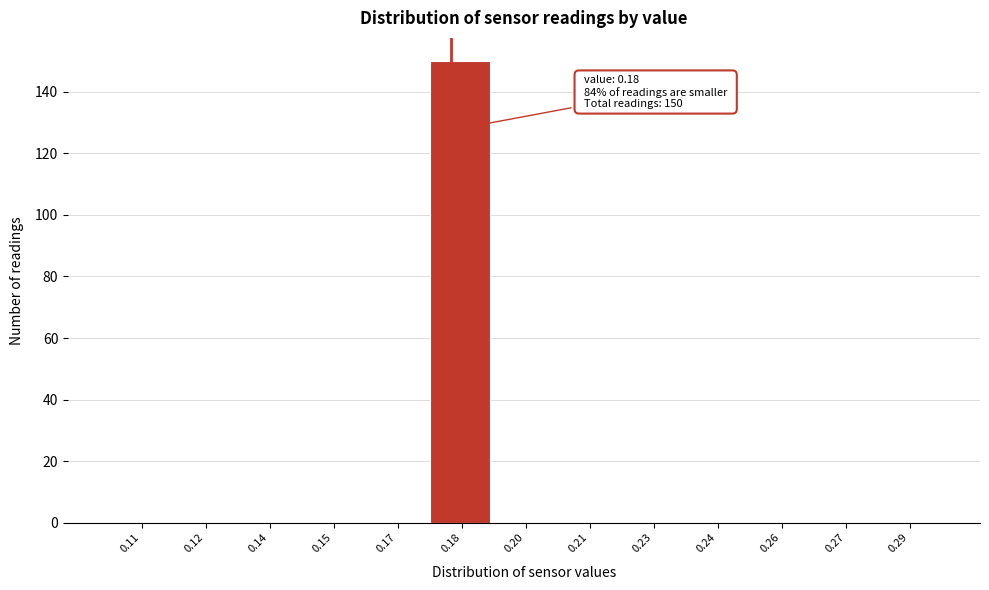

Reading right to left, extract all data points from this chart.

0.29=0	0.27=0	0.26=0	0.24=0	0.23=0	0.21=0	0.20=0	0.18=150	0.17=0	0.15=0	0.14=0	0.12=0	0.11=0